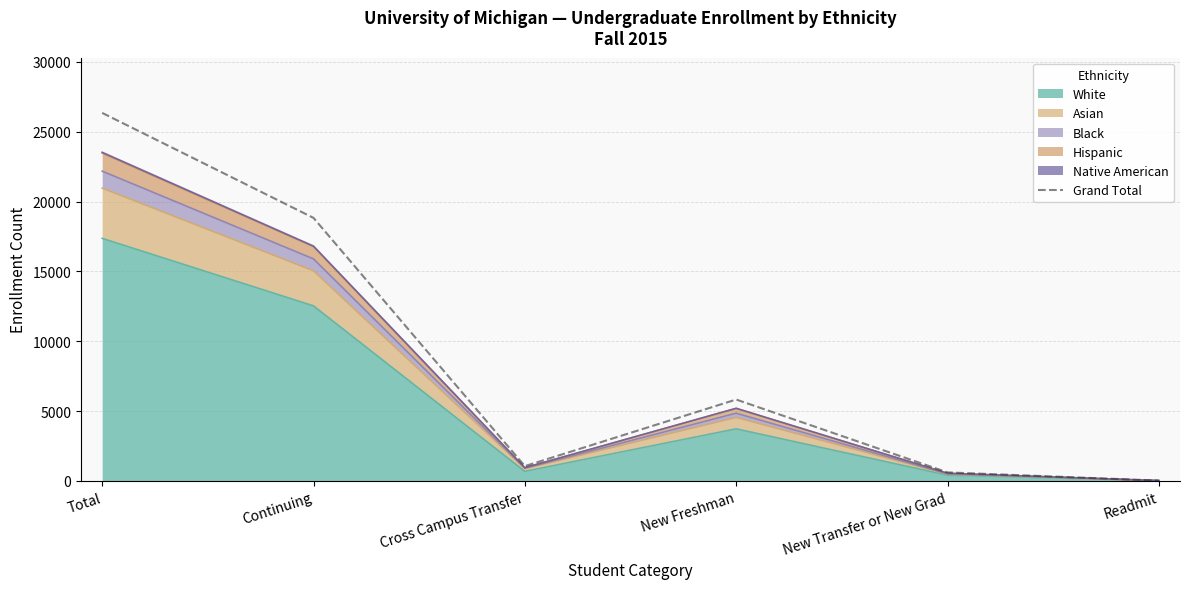

What is the sum of the values at Cross Campus Transfer and New Transfer or New Grad?

1669